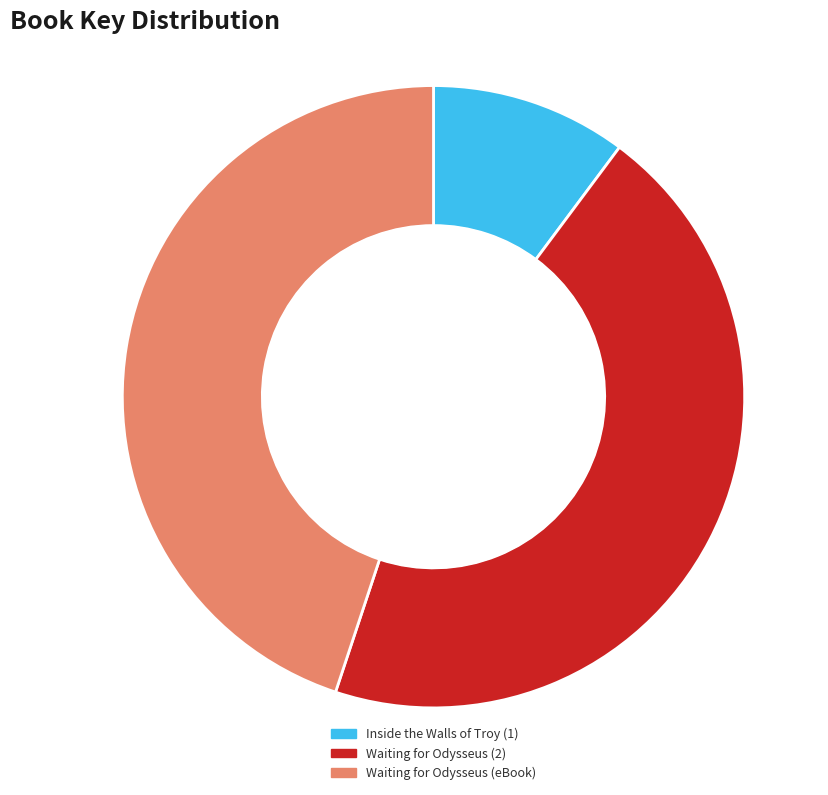

The Inside the Walls of Troy (1) slice represents 3% of the pie. True or false?

False